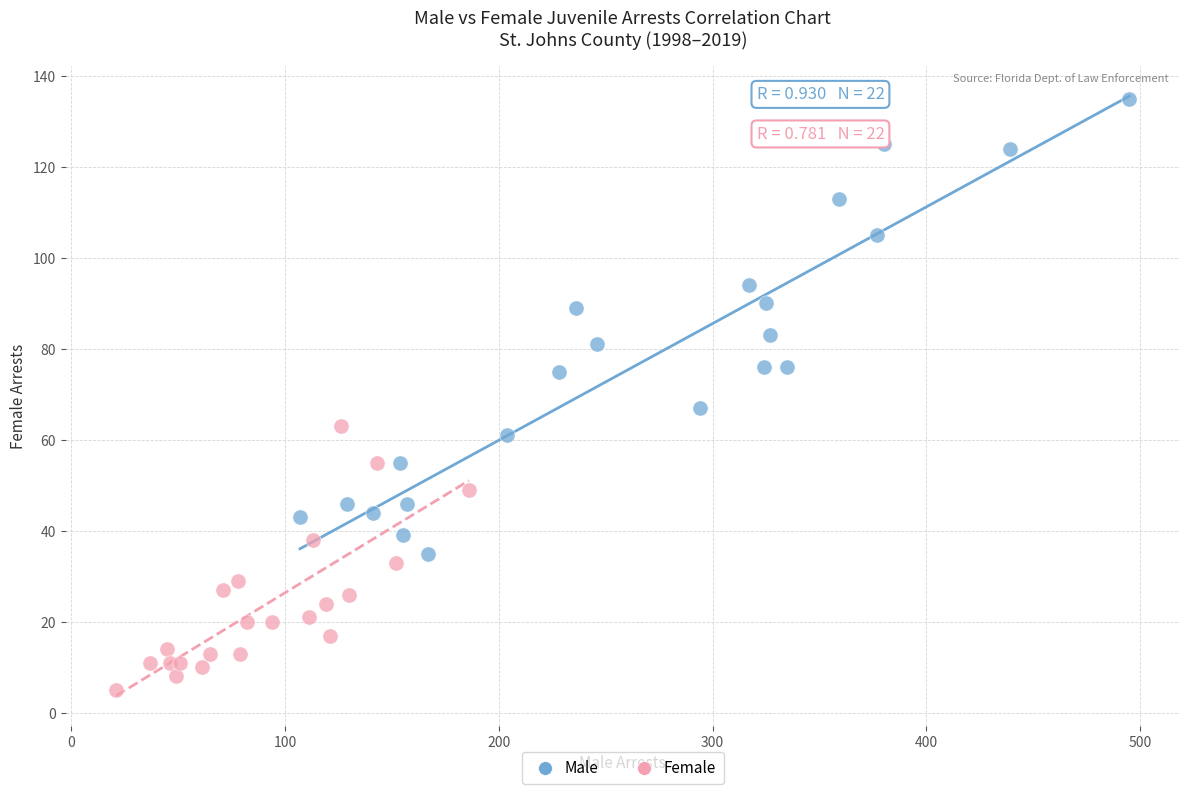

Which series has the largest Y range (max minus min)?

Male